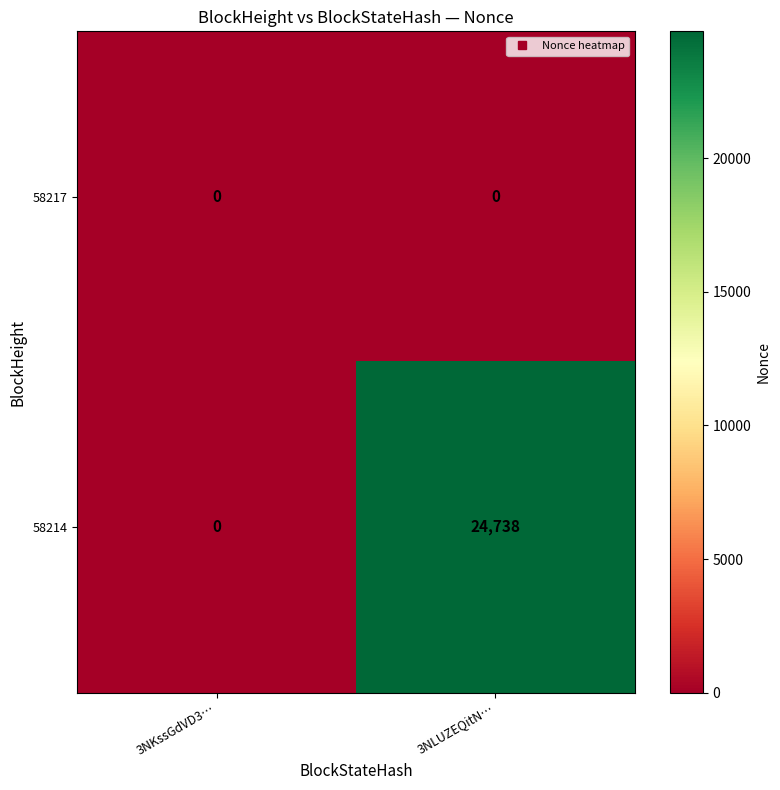

What is the difference between the 58214 values at 3NLUZEQitN… and 3NKssGdVD3…?

24738